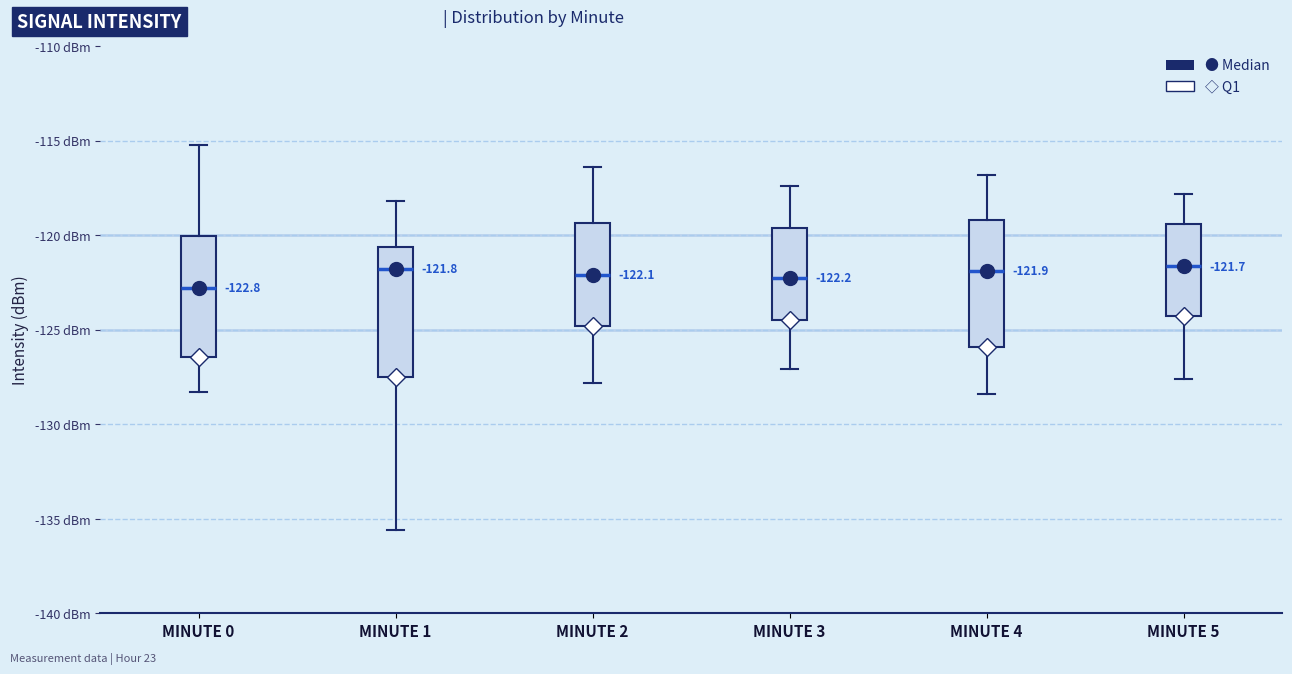

Which box has the lowest median line?

MINUTE 0